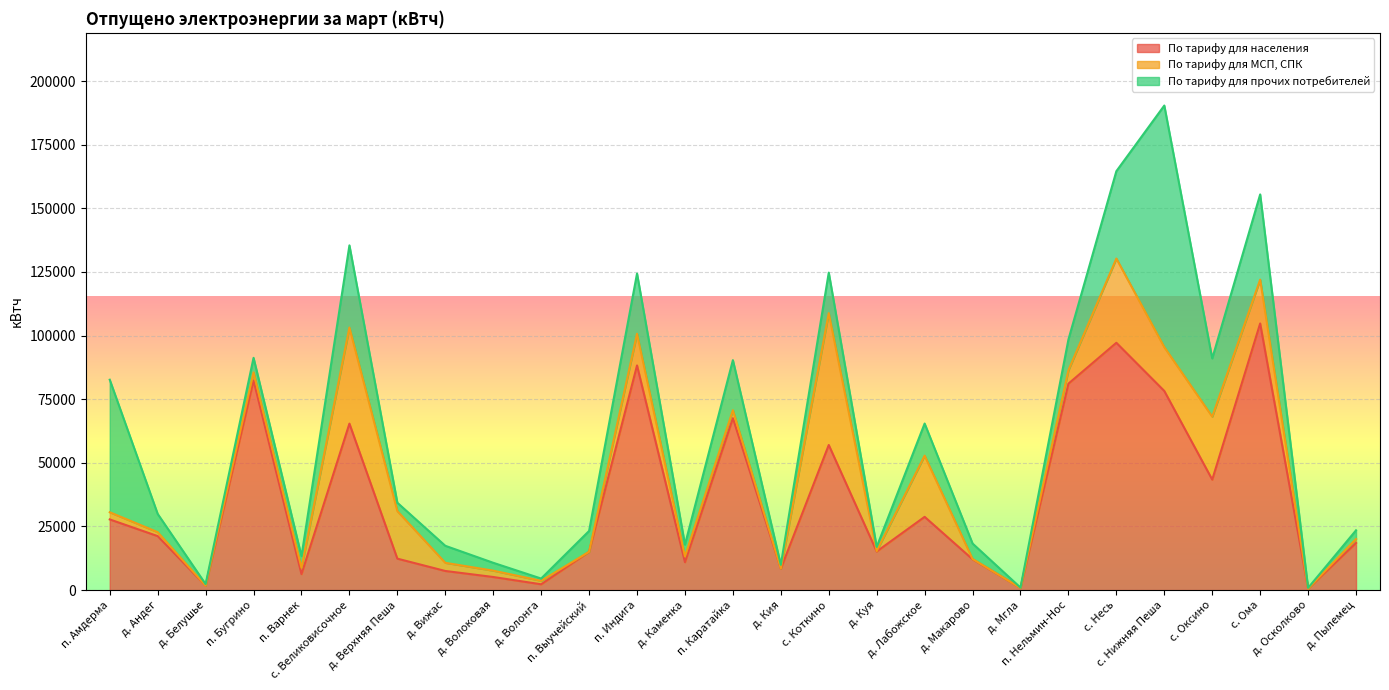

At which label does По тарифу для МСП, СПК reach its minimum?

д. Белушье